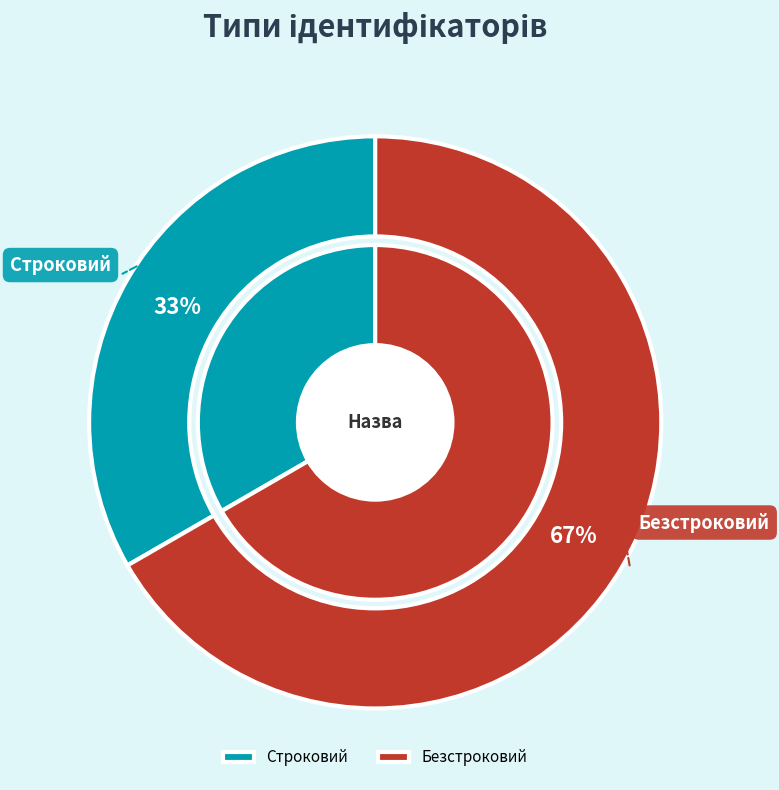

To the nearest percent, what is the average slice percentage?

50%